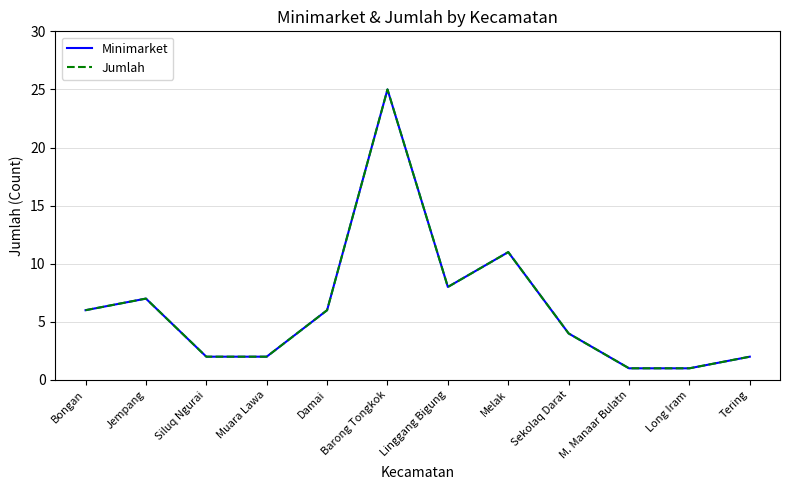

What is the label of the 2nd point from the left?

Jempang